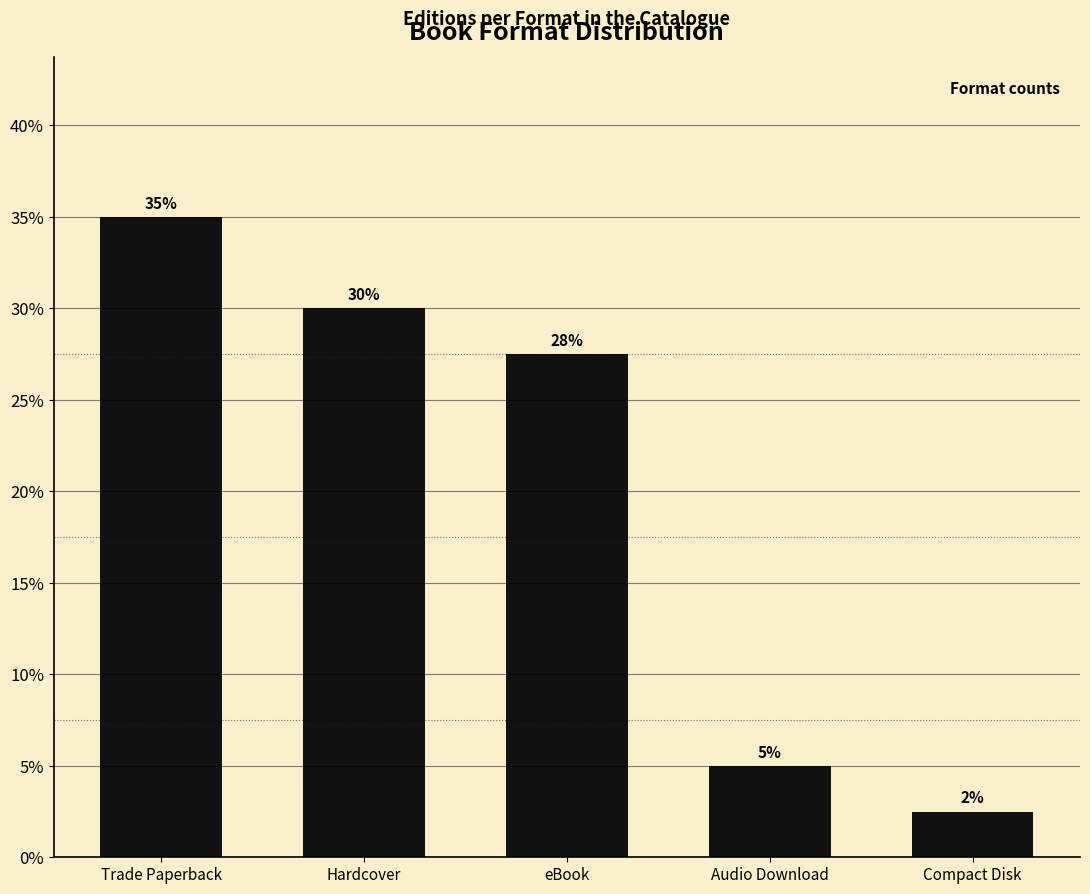

What is the label of the 3rd bar from the left?

eBook